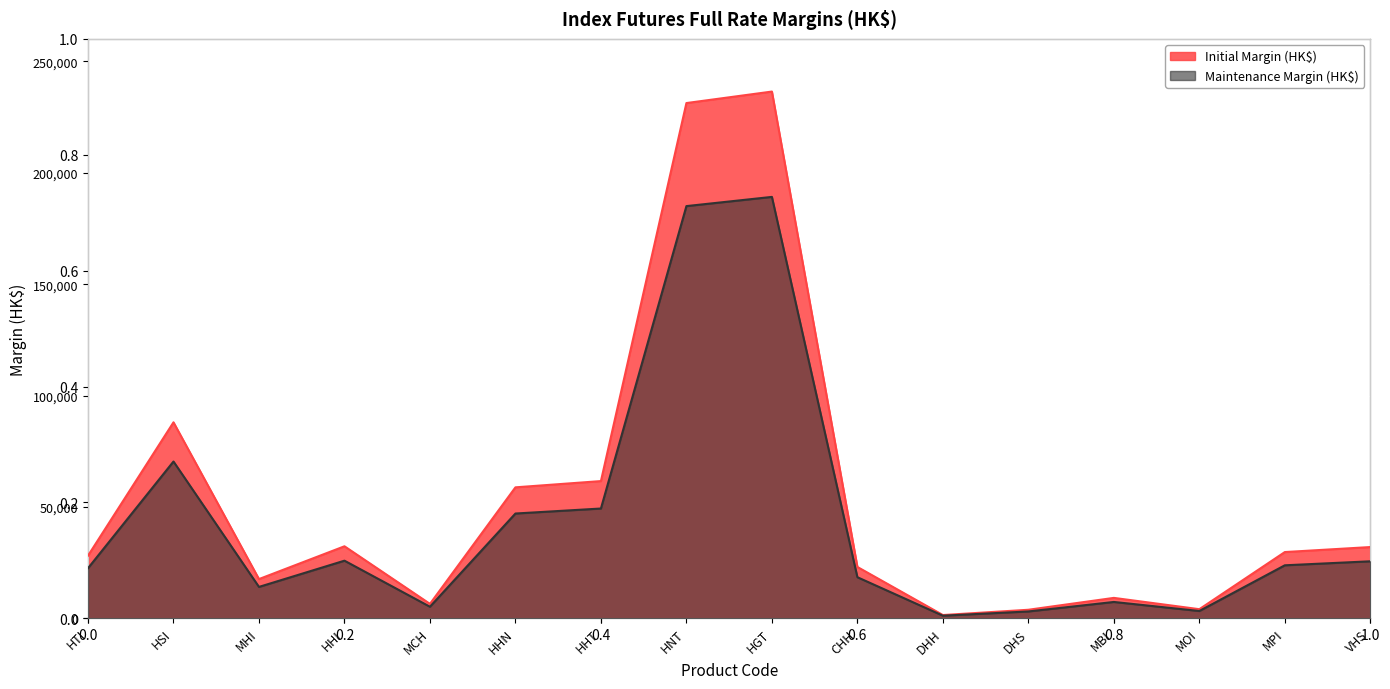

True or false: Initial Margin (HK$) has a value of 236487 at HGT.

True